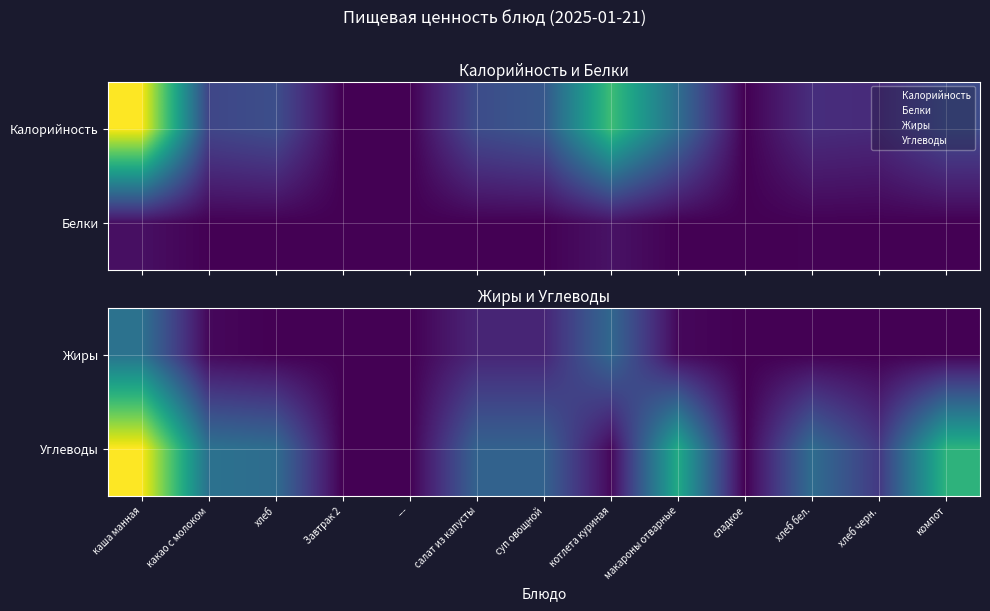

Is it true that Углеводы equals 75 at каша манная?

False